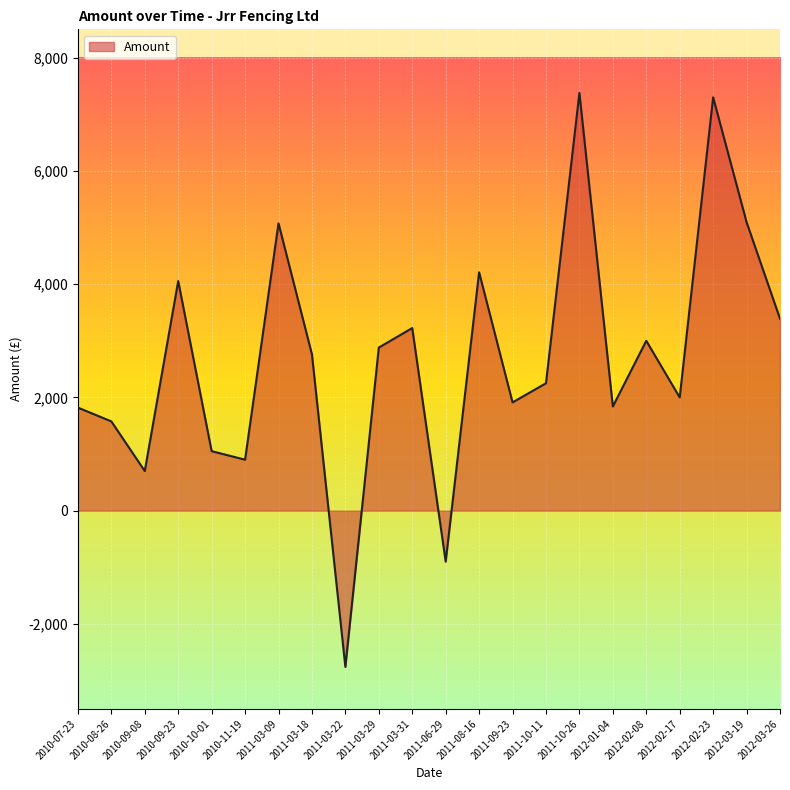

Is it true that the value at 2012-02-17 is 2724.2?

False